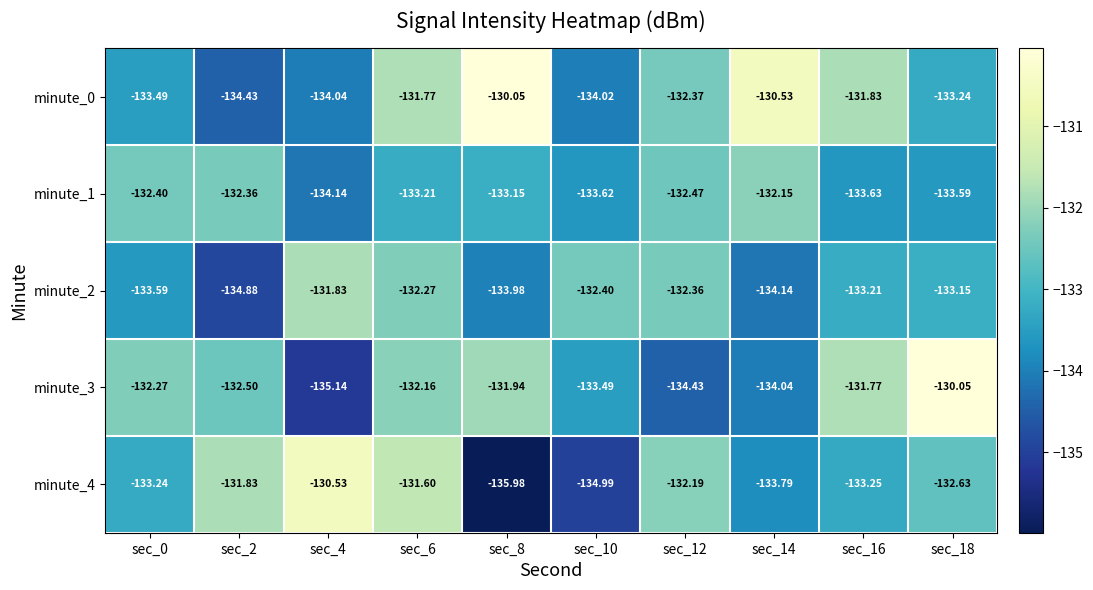

Is the value of minute_2 at sec_12 greater than the value of minute_0 at sec_6?

No